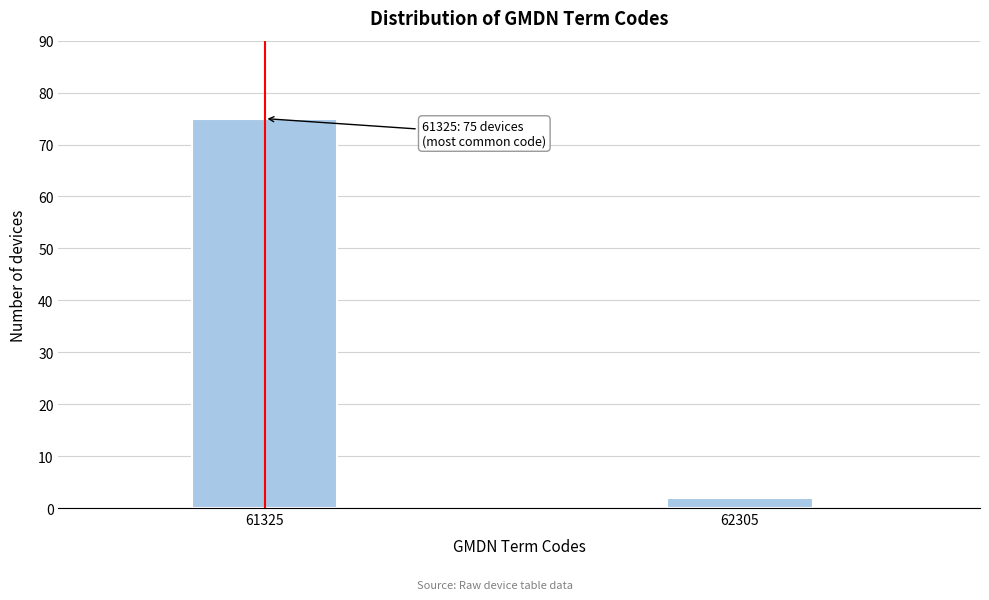

Reading left to right, extract all data points from this chart.

61325=75	62305=2